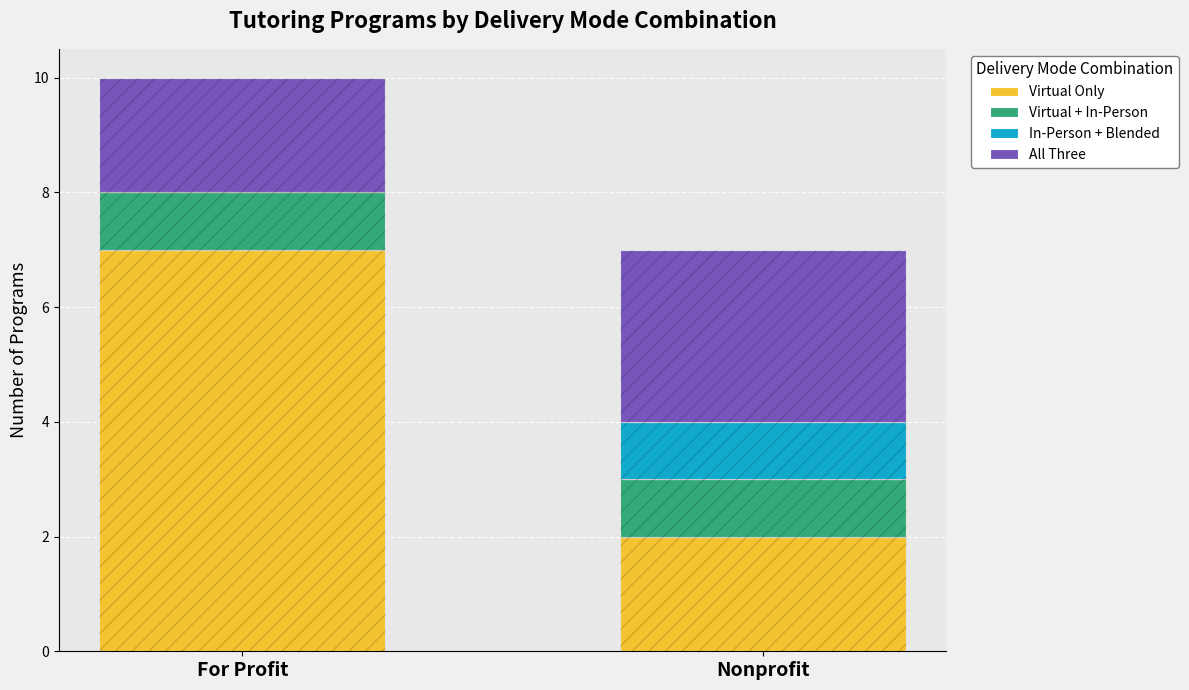

At which label is Virtual Only closest to 4?

Nonprofit